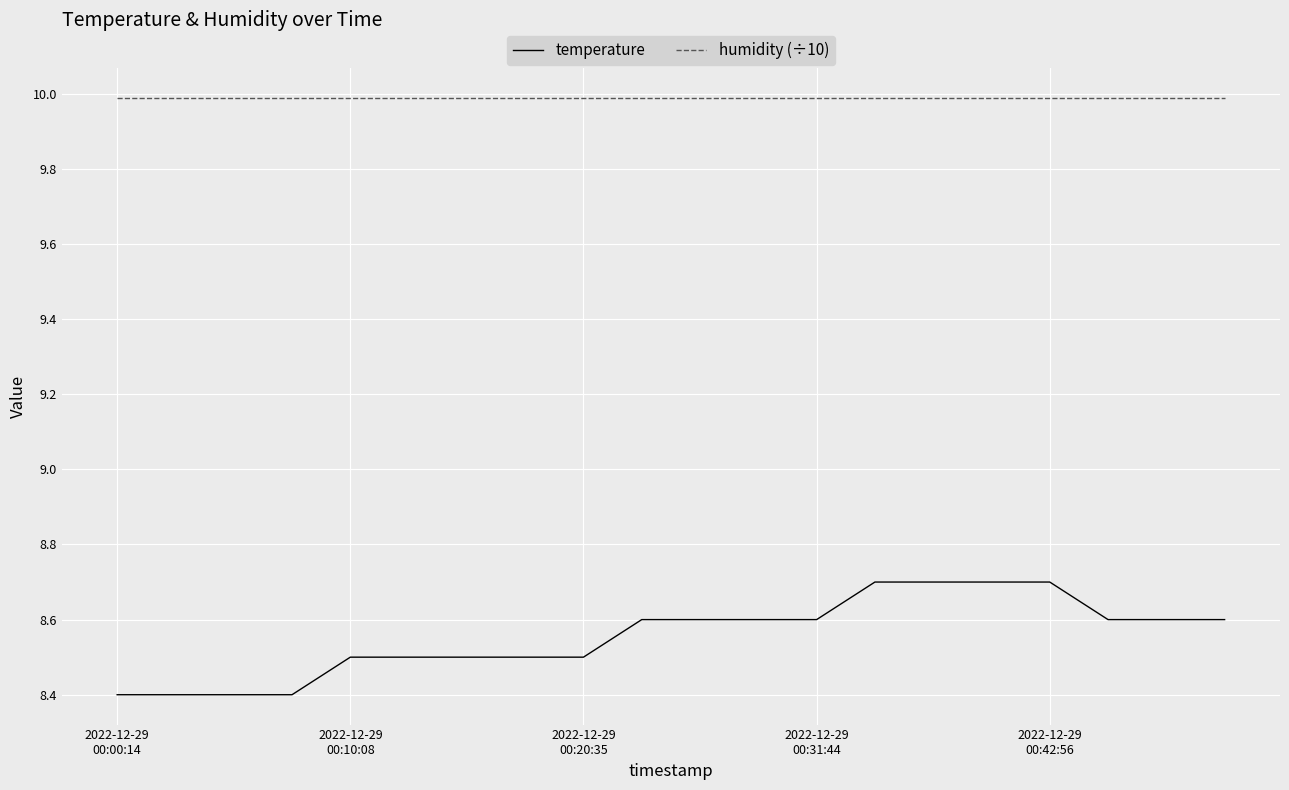

True or false: temperature and humidity (÷10) cross at least once.

False